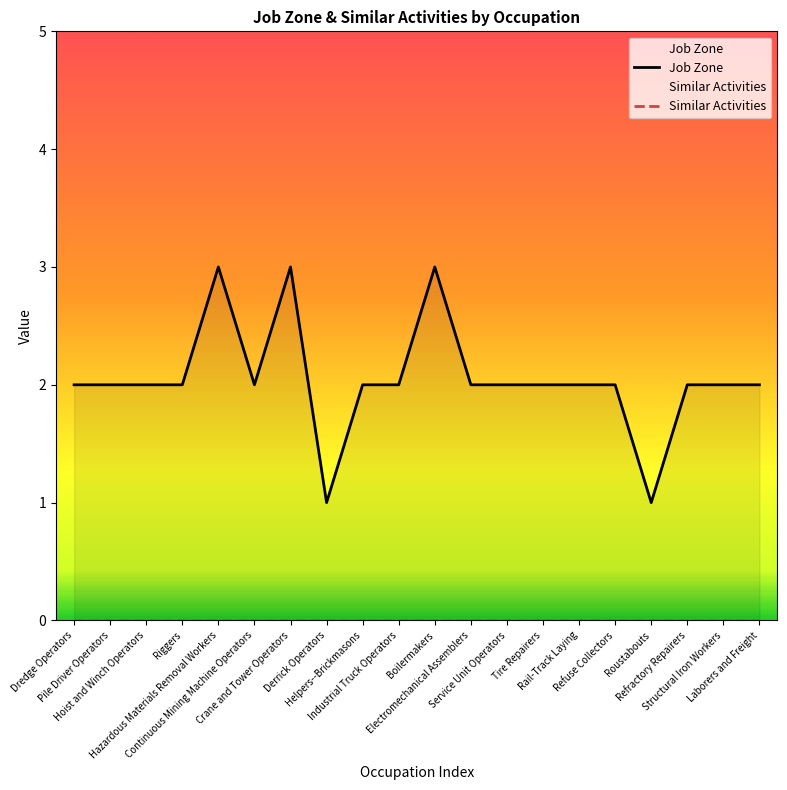

What are all the series names shown in the legend?

Job Zone, Similar Activities